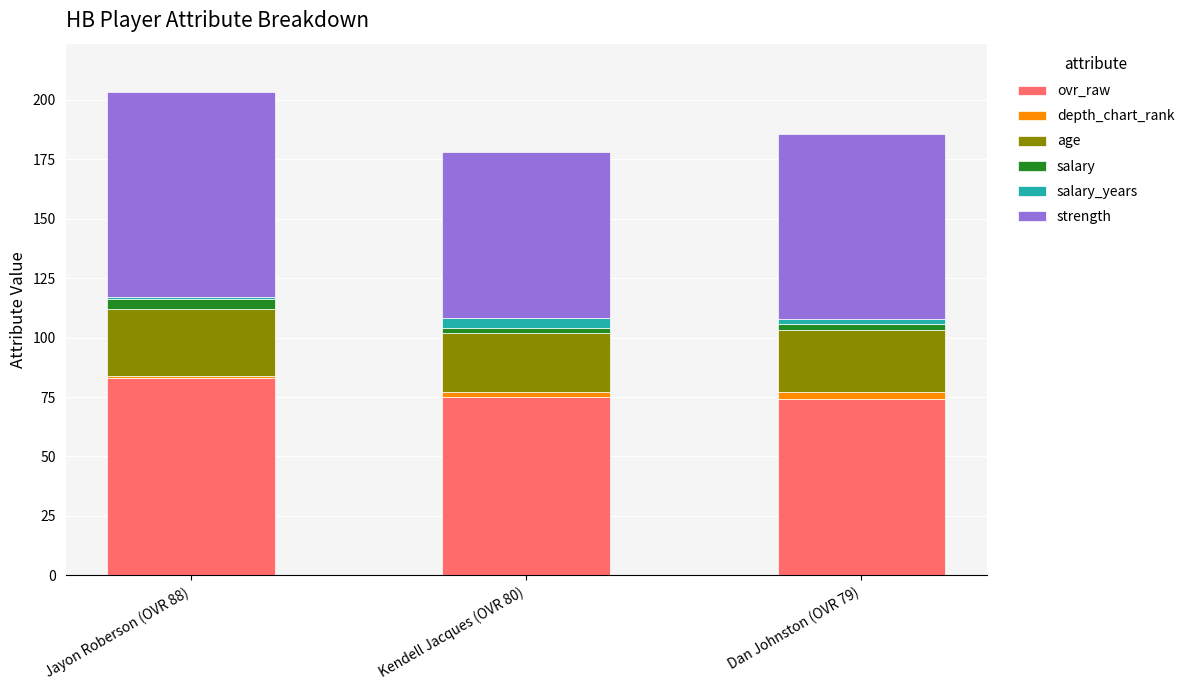

The ovr_raw series shows 126.1 at Dan Johnston (OVR 79). True or false?

False